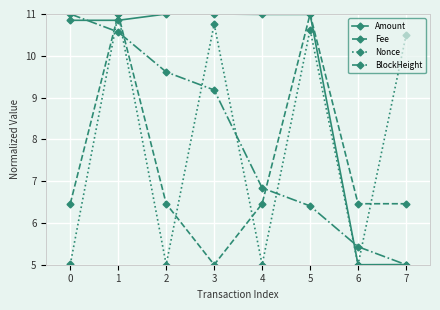

What is the difference between the Fee values at 0 and 5?

4.5